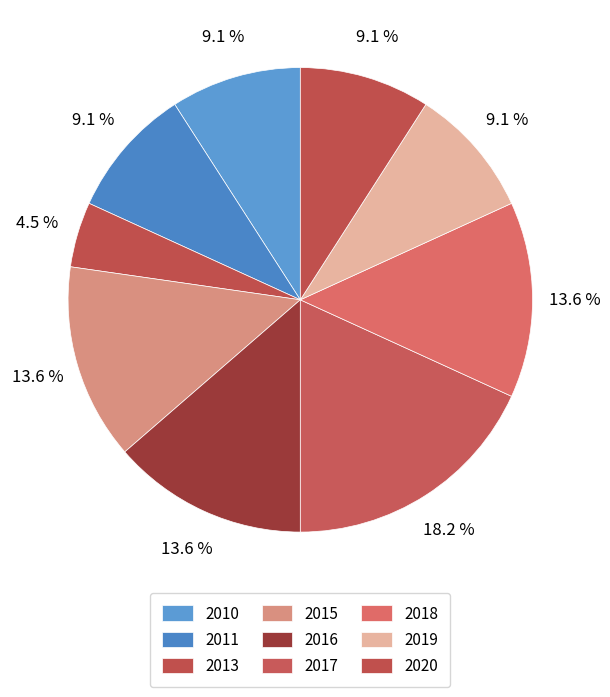

How much of the chart is everything except 2018?

86.4%